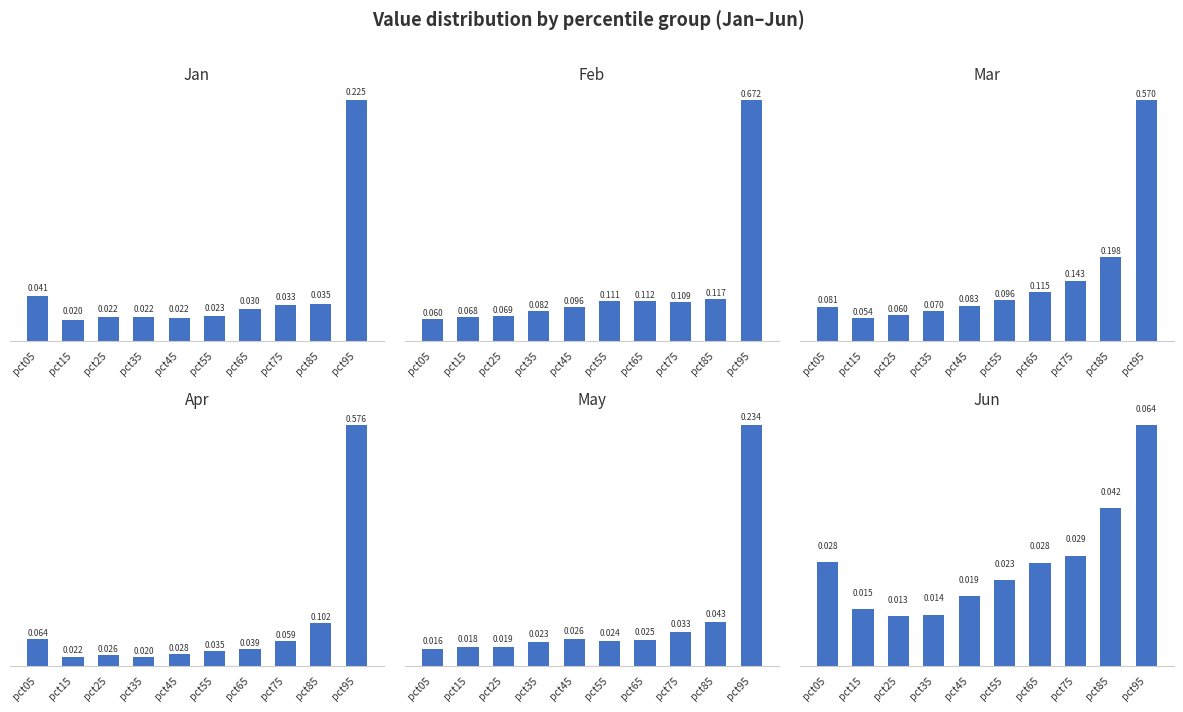

The May series shows 0.0 at pct75. True or false?

True